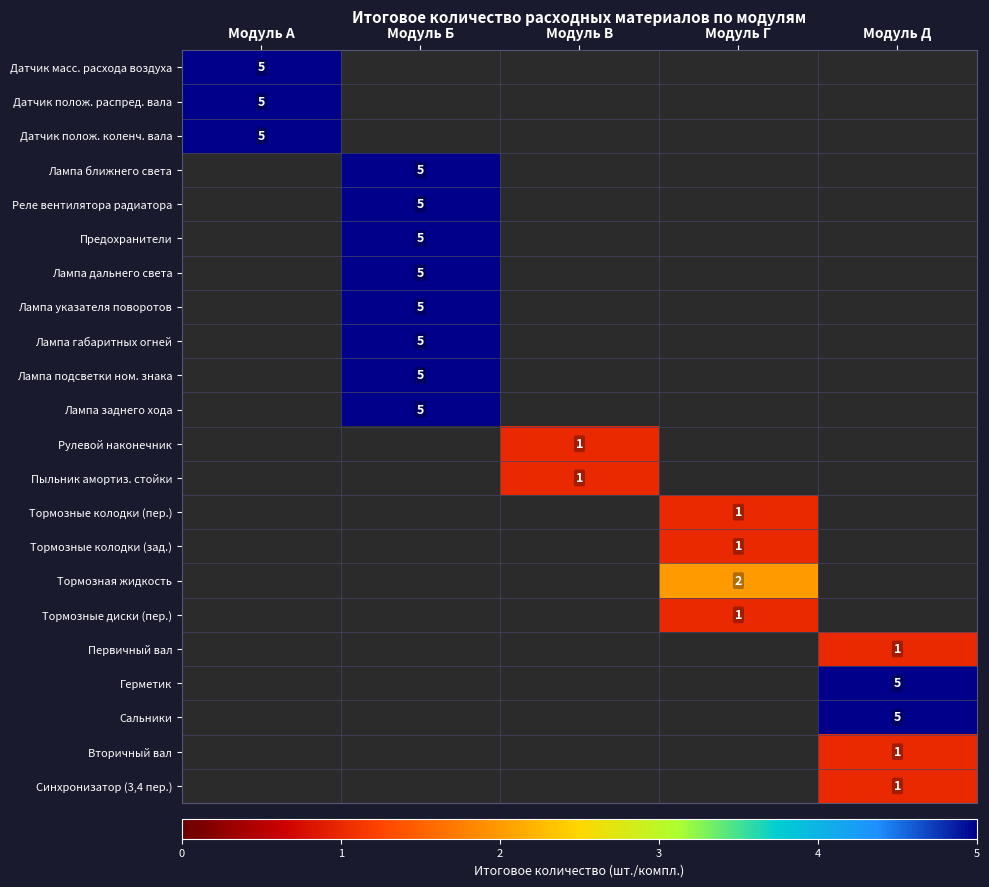

Which has a higher value, Модуль А or Модуль Б?

Модуль Б